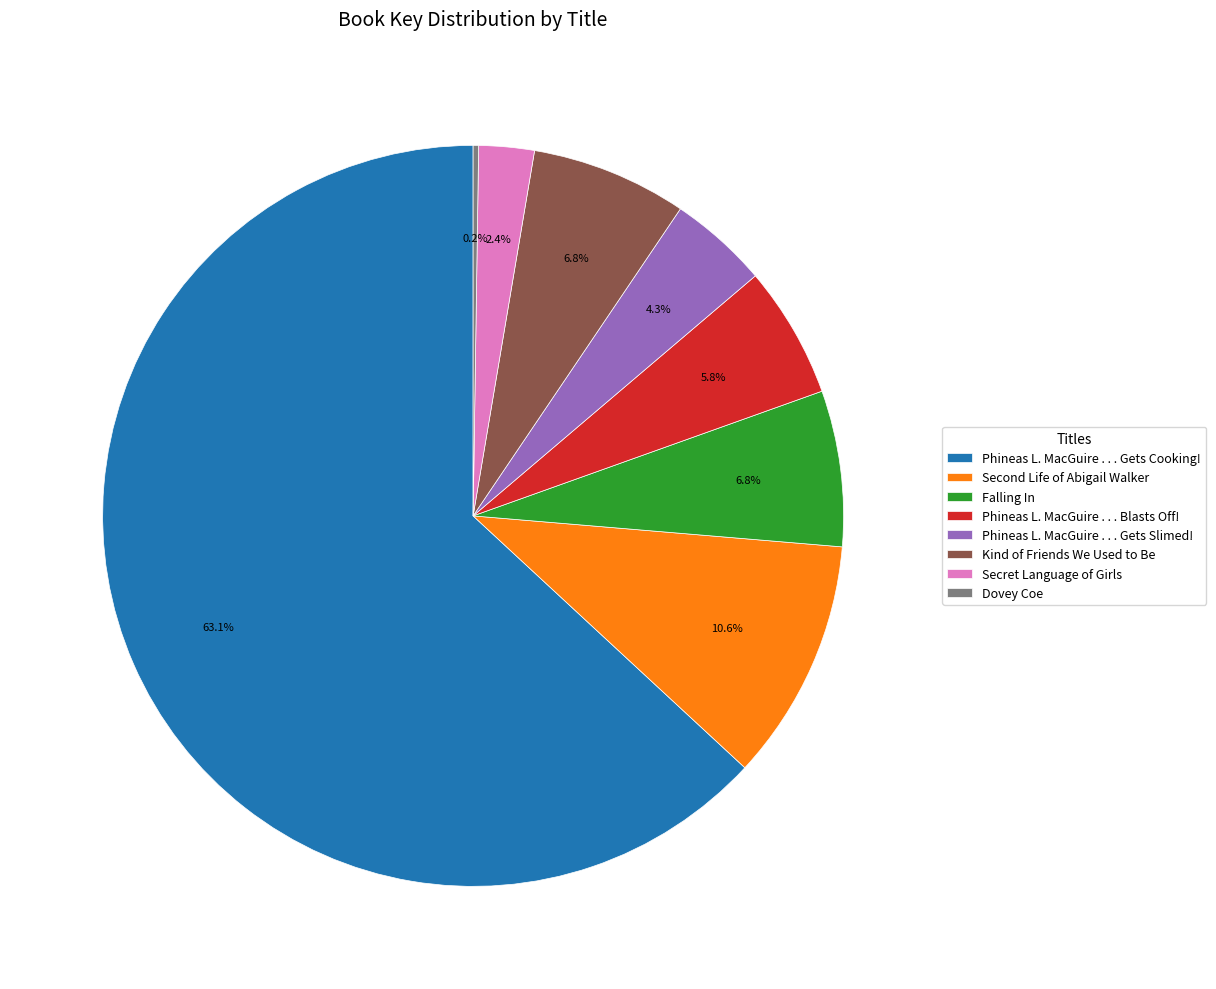

What is the ratio of the value at Phineas L. MacGuire . . . Gets Cooking! to the value at Kind of Friends We Used to Be?

9.3